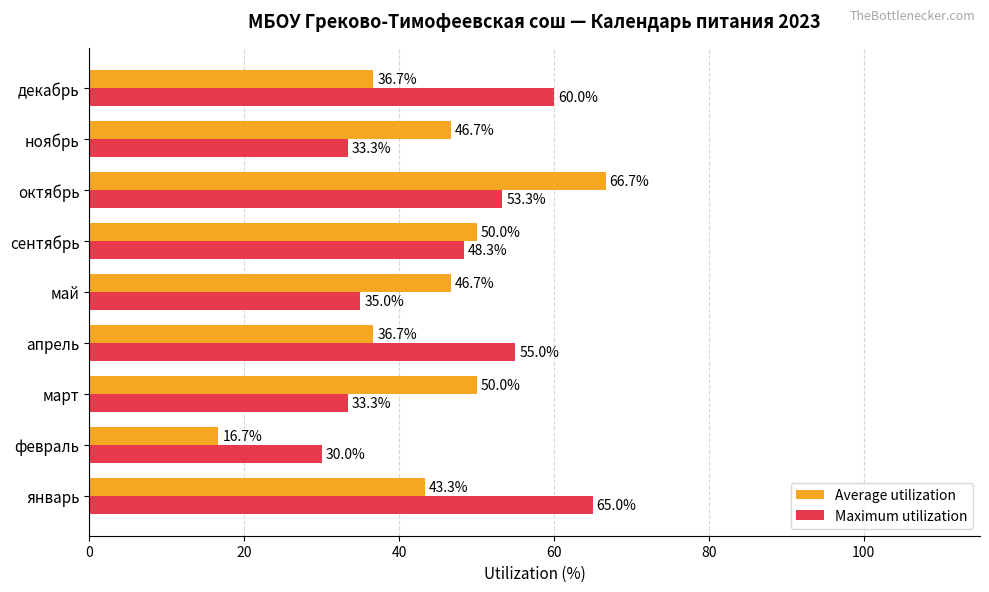

Which series has the largest total across all categories?

Maximum utilization